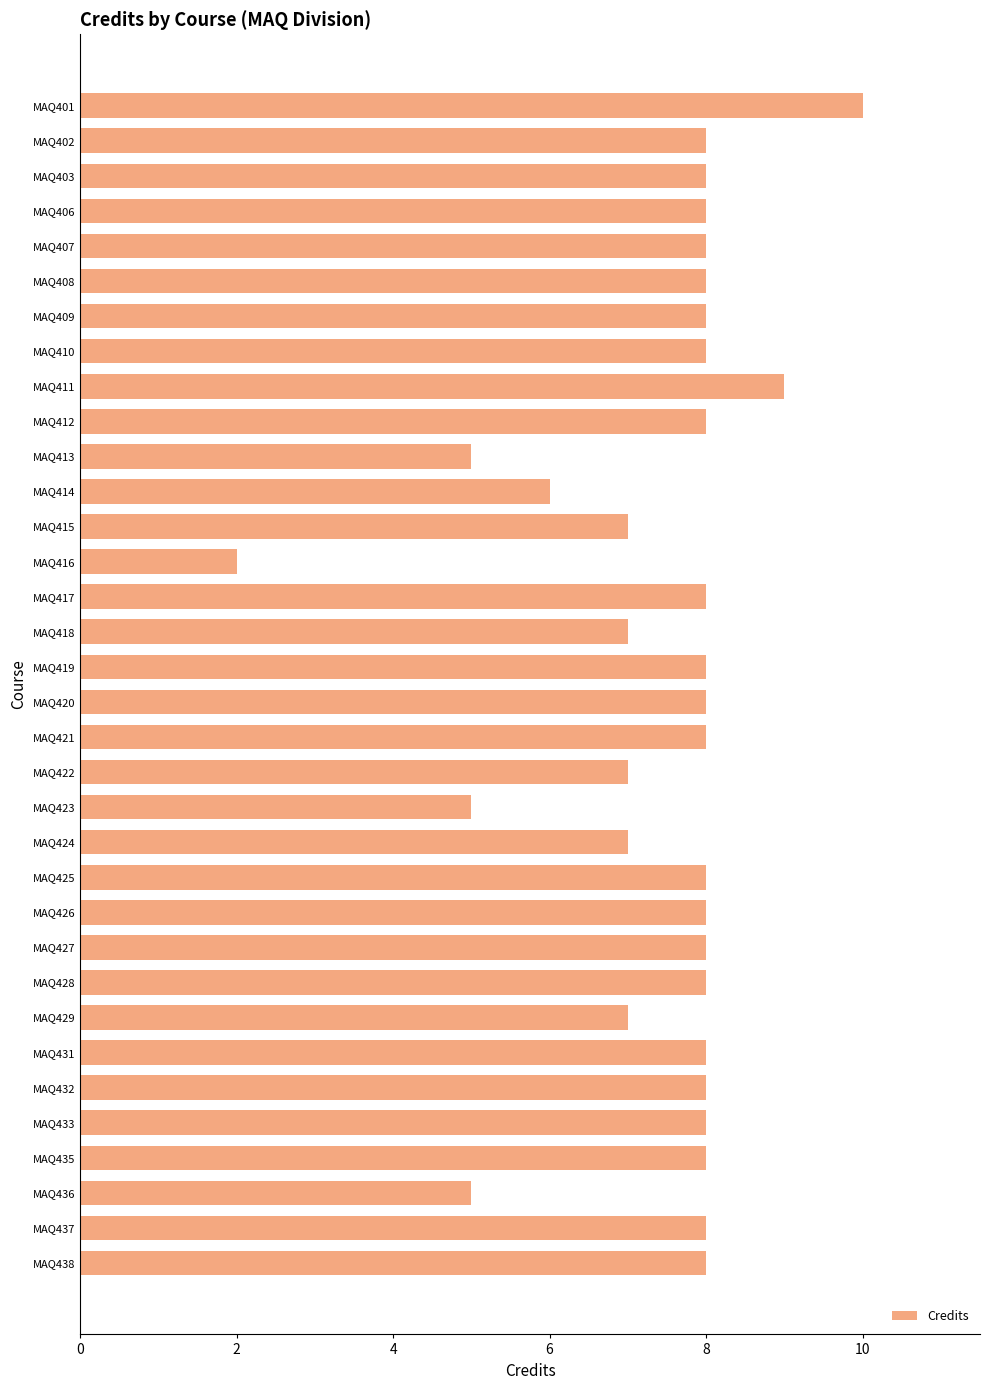

What is the change in value from MAQ412 to MAQ423?

-3